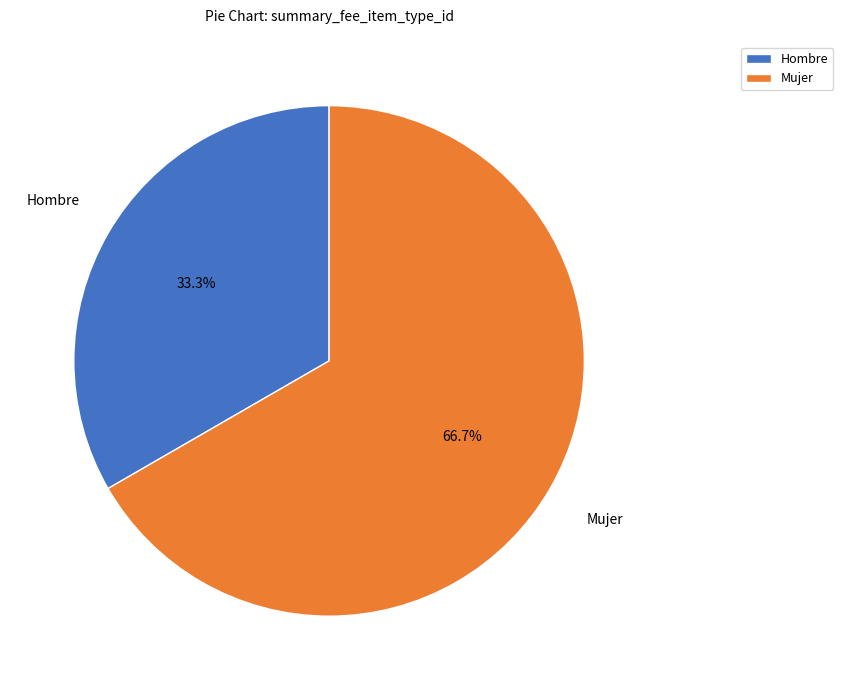

Approximately how many times larger is the value at Mujer compared to Hombre?

2.0